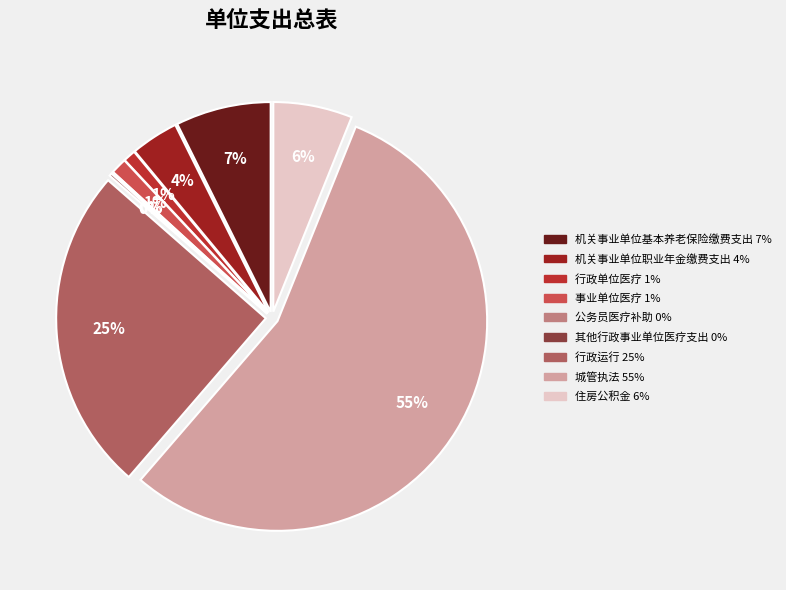

What percentage is the 住房公积金 slice, to the nearest percent?

6%